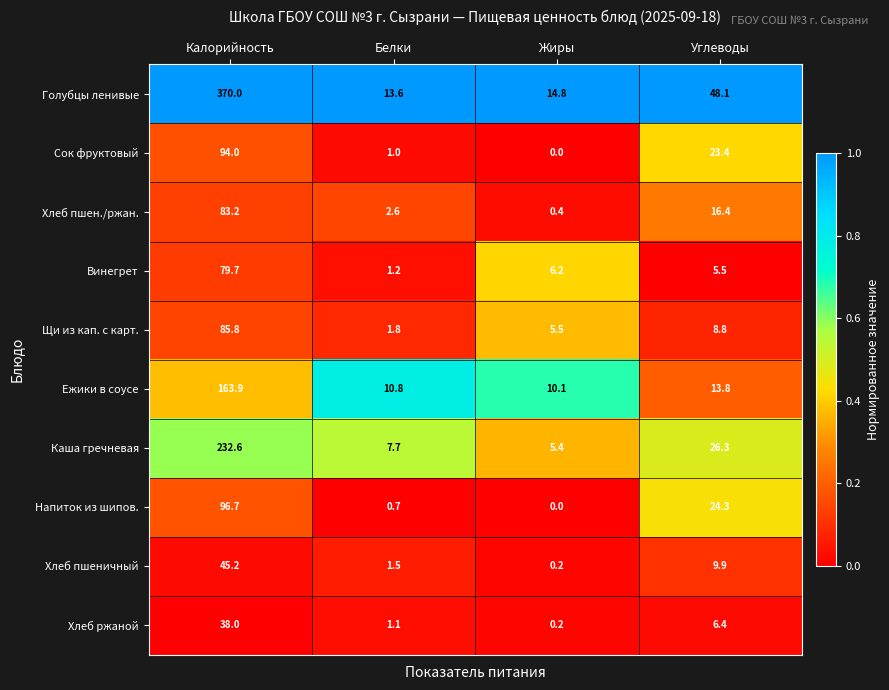

What is the difference between the Хлеб пшеничный values at Жиры and Углеводы?

9.7